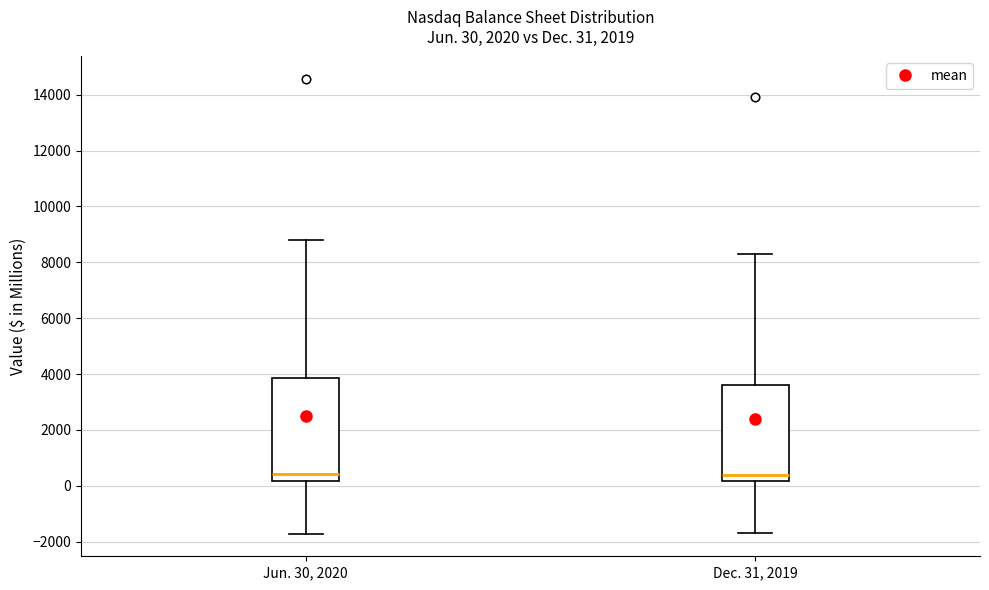

Which box is the tallest, from its lower edge to its upper edge?

Jun. 30, 2020